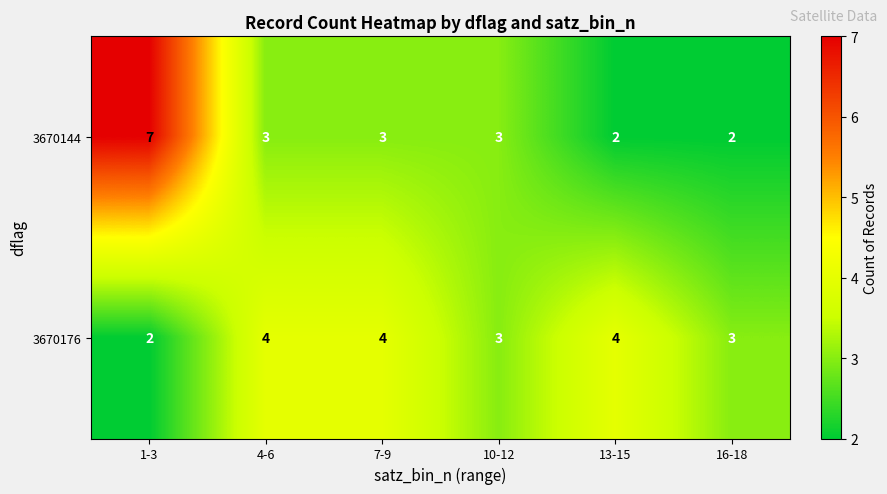

Reading right to left, list all the values displayed in this chart.

3670144: 16-18=2	13-15=2	10-12=3	7-9=3	4-6=3	1-3=7
3670176: 16-18=3	13-15=4	10-12=3	7-9=4	4-6=4	1-3=2